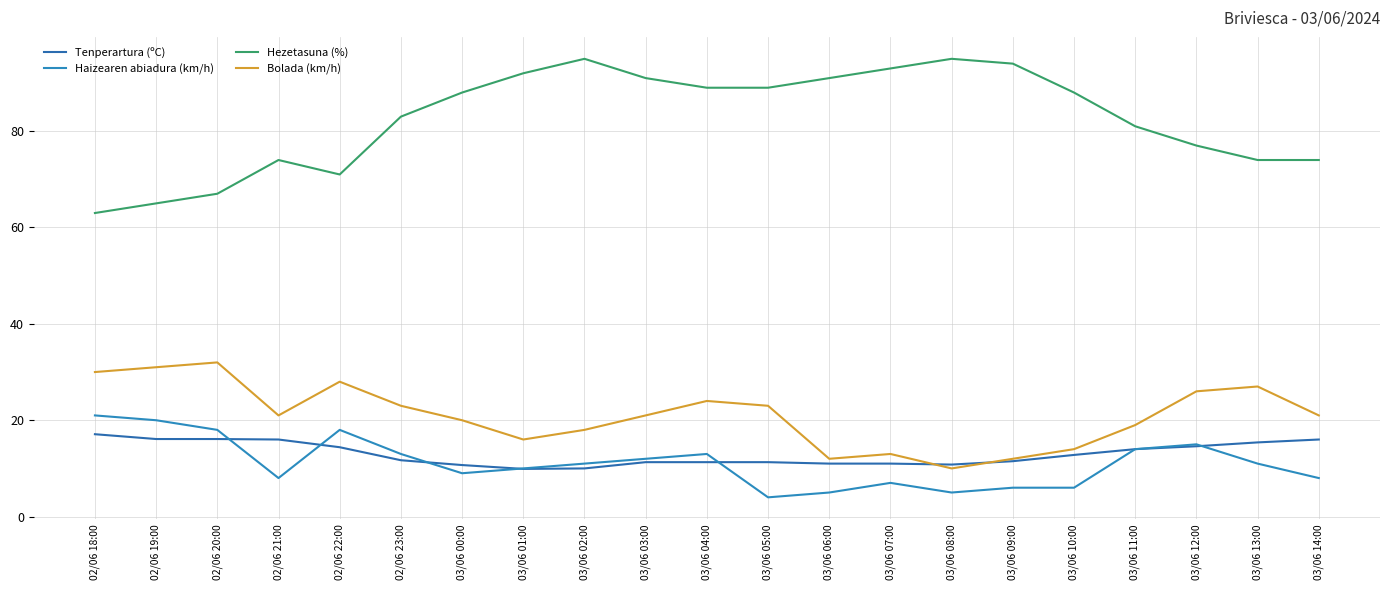

True or false: Tenperartura (ºC) has more than 1 points higher than both neighbors.

False